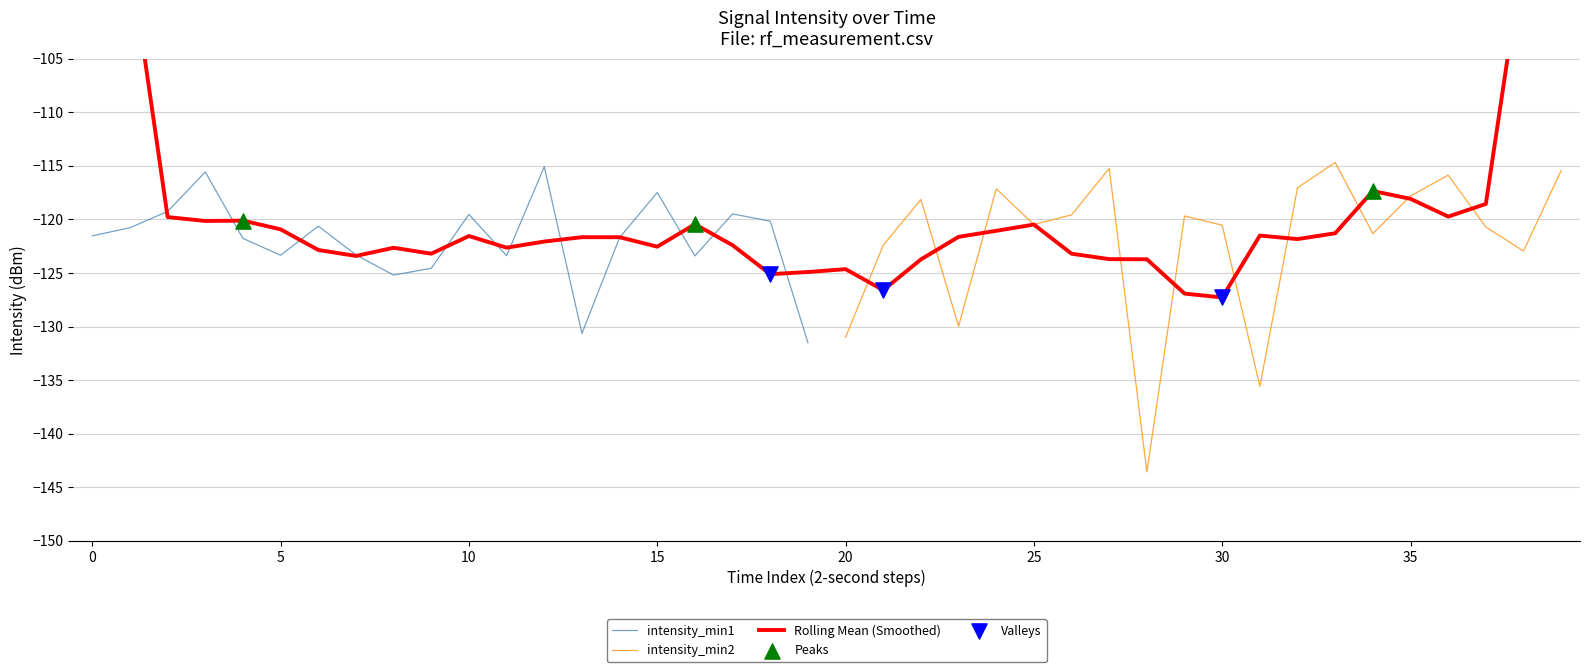

Which series has the largest total across all categories?

intensity_min1